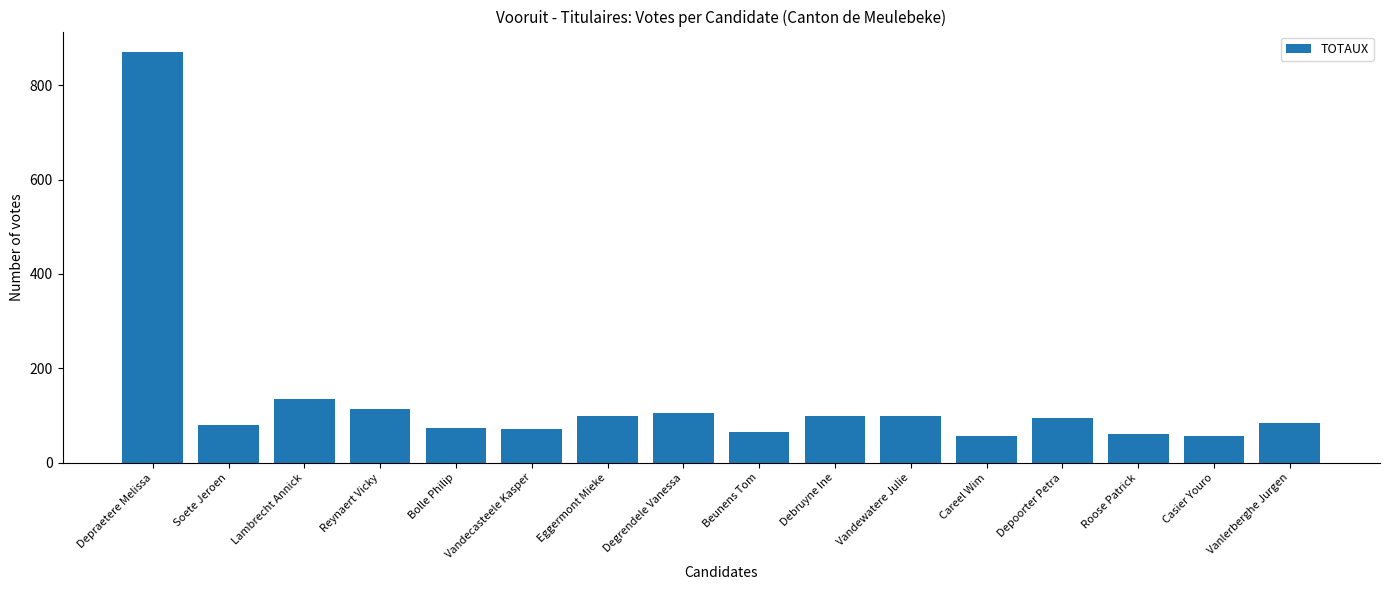

What is the average value?

135